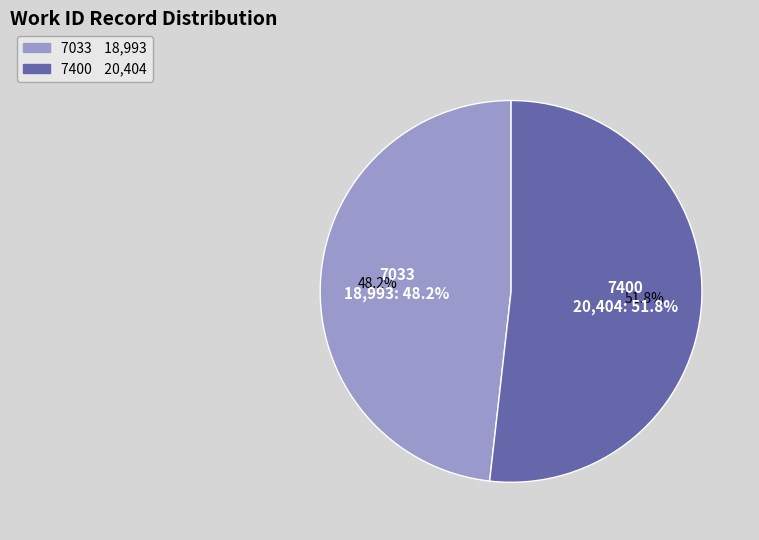

Rank the categories by value from lowest to highest.

7033, 7400